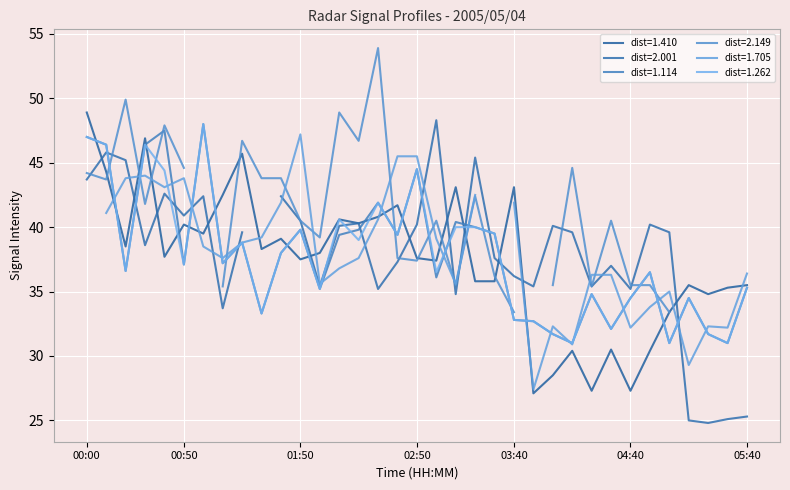

What is the value of the 1.410 point at the 17th from the left?

41.7